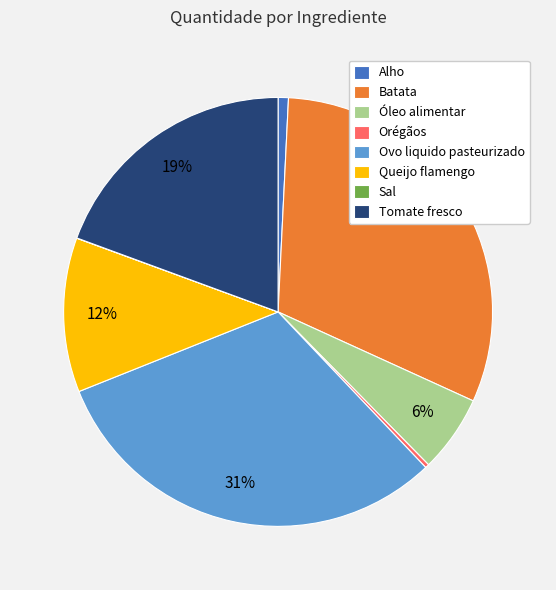

Does Óleo alimentar account for over 50% of the chart?

No